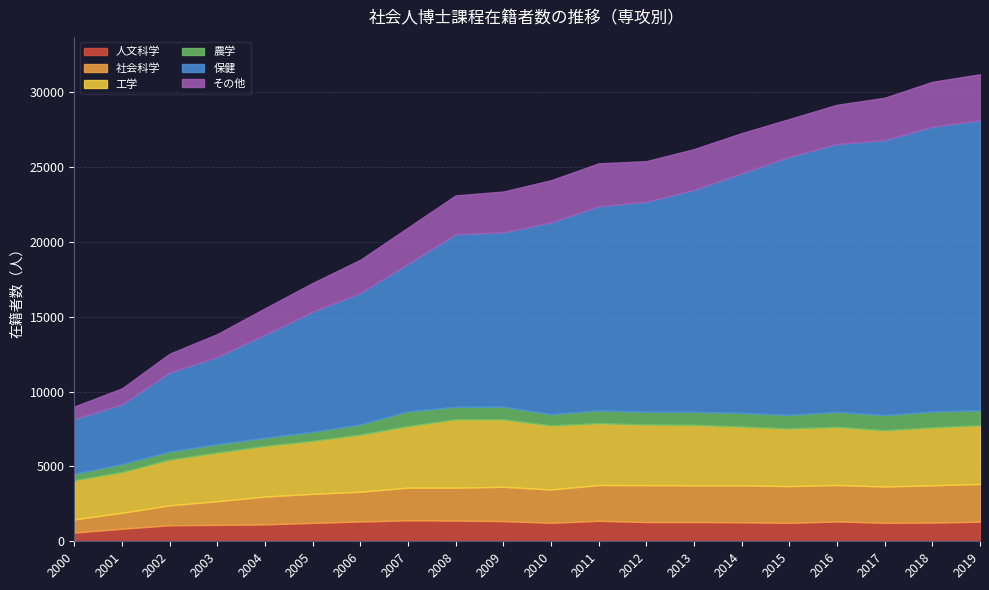

At which label is 工学 closest to 3590?

2005